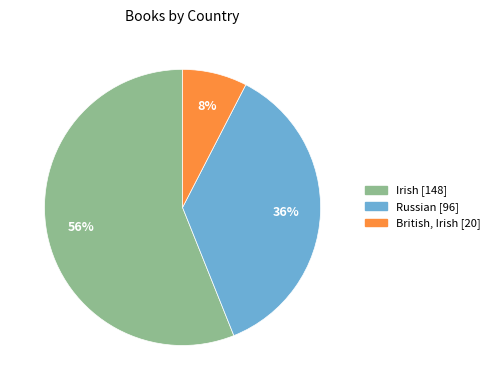

To the nearest percent, what is the difference between the Irish and Russian slice percentages?

20%